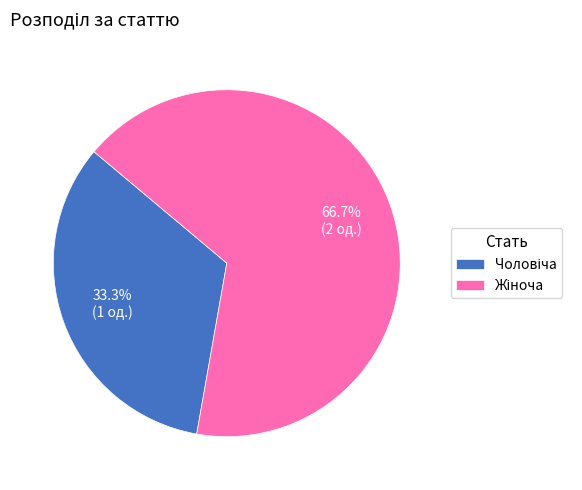

What is the majority slice?

Жіноча